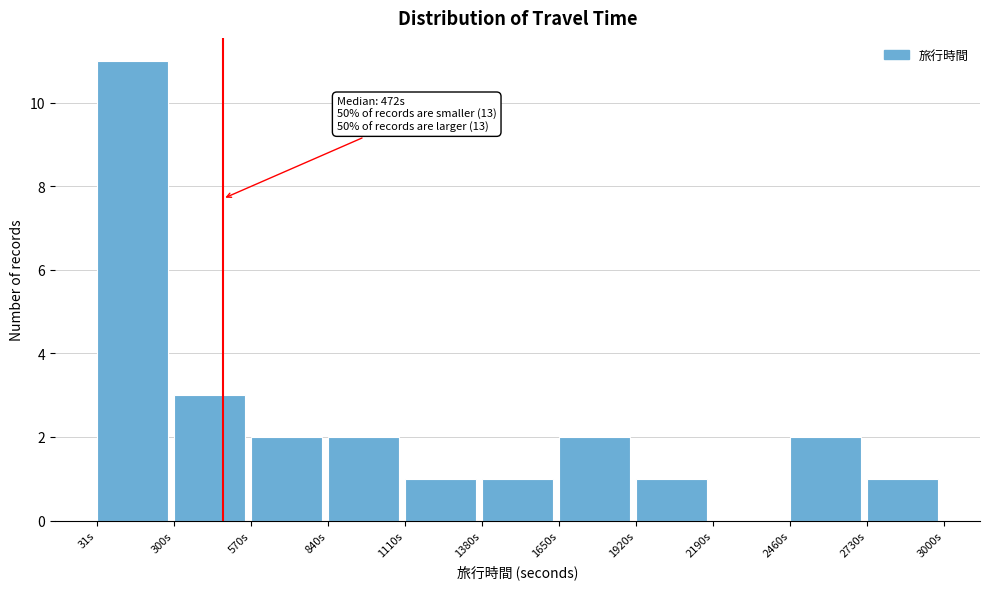

Over which range of the x-axis is the bar tallest?

50 to 300